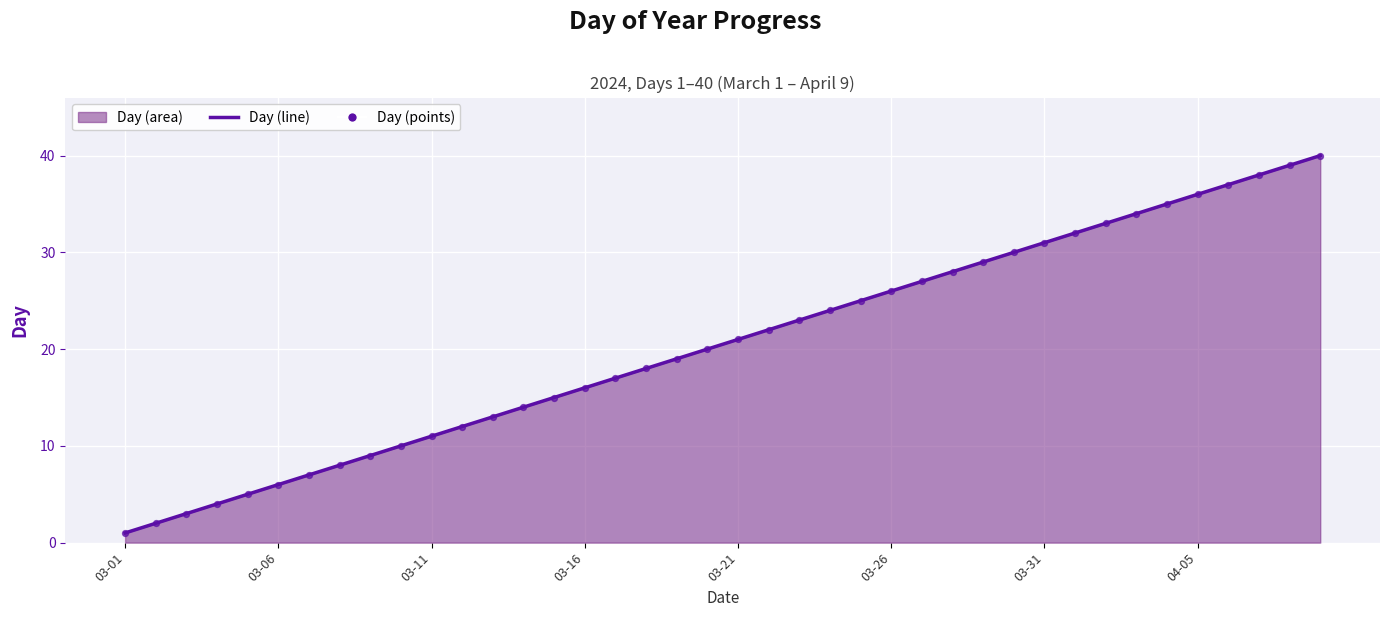

Which category has the lowest value across all series?

03-01